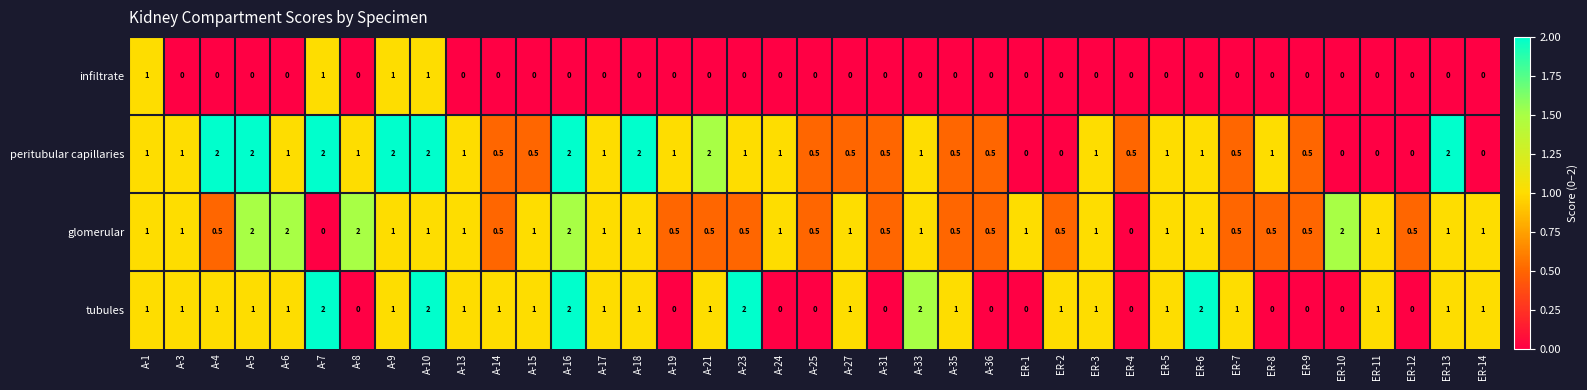

What value does the glomerular series have at A-21?

0.5